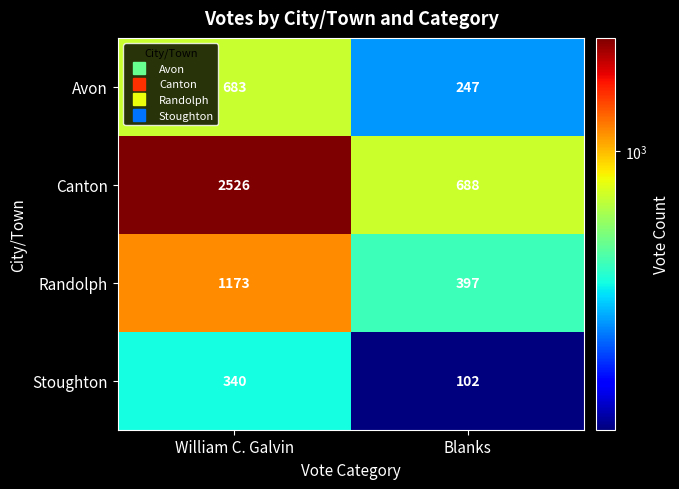

What is the spread (max minus min) of values at William C. Galvin?

2186